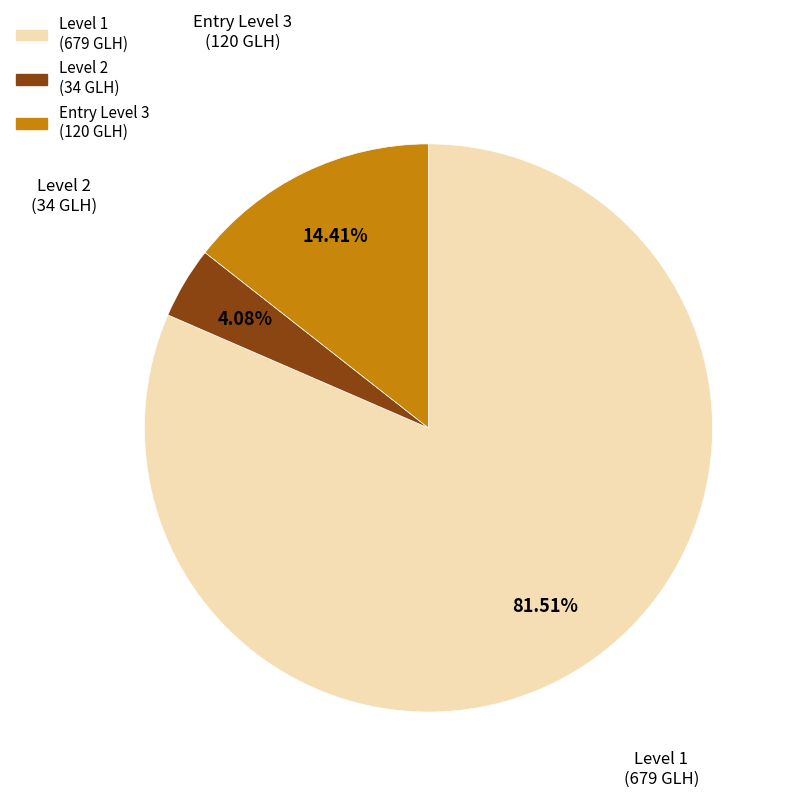

How many segments does this pie chart have?

3